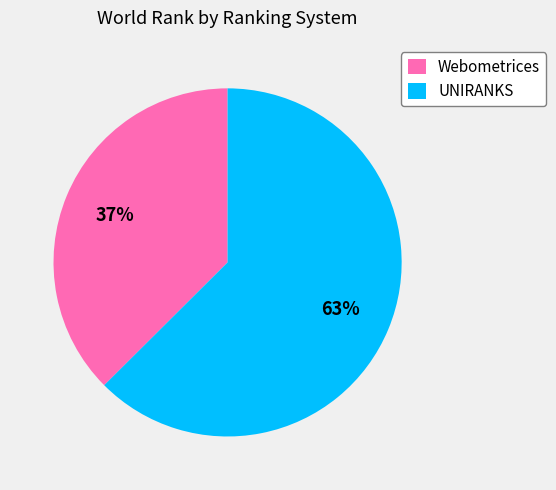

Combined, do UNIRANKS and Webometrices account for over 50%?

Yes